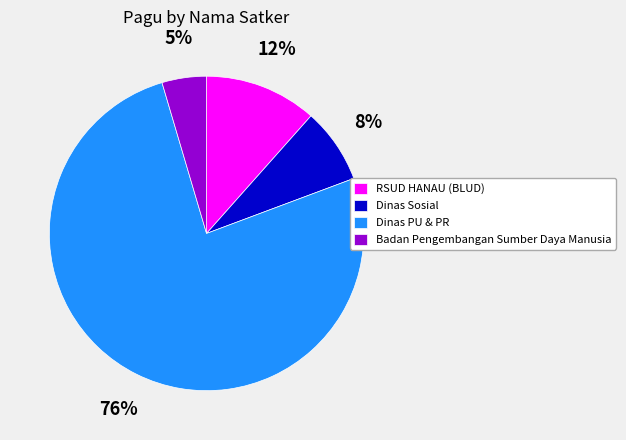

Is the sum of Dinas PU & PR and Badan Pengembangan Sumber Daya Manusia greater than half?

Yes